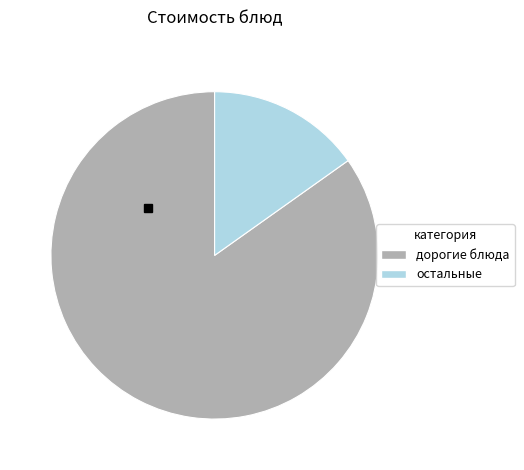

Is there a majority slice in this chart?

Yes